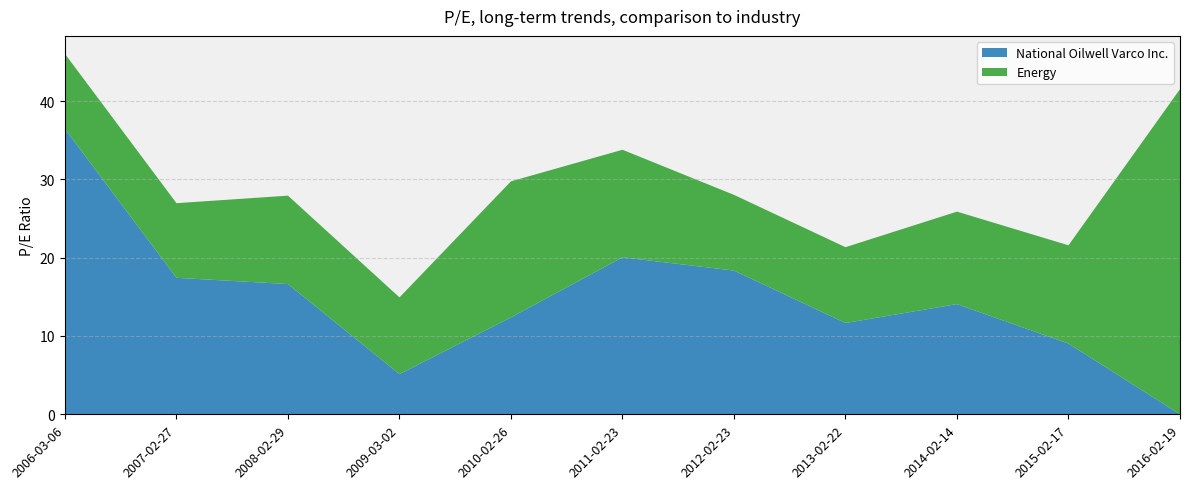

Reading left to right, what are all the values shown in this chart?

National Oilwell Varco Inc.: 36.4	17.4	16.6	5.1	12.4	20.1	18.4	11.7	14.1	9.0	0.0
Energy: 9.6	9.5	11.3	9.8	17.4	13.7	9.7	9.7	11.8	12.6	41.5